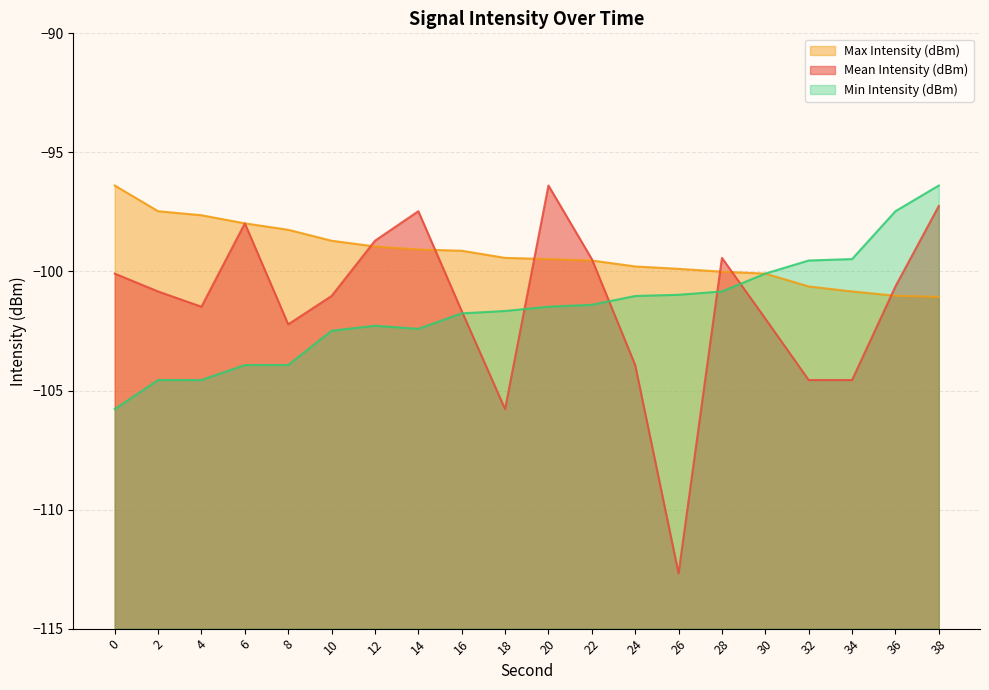

What is the approximate value of Max Intensity (dBm) at 24?

-99.8